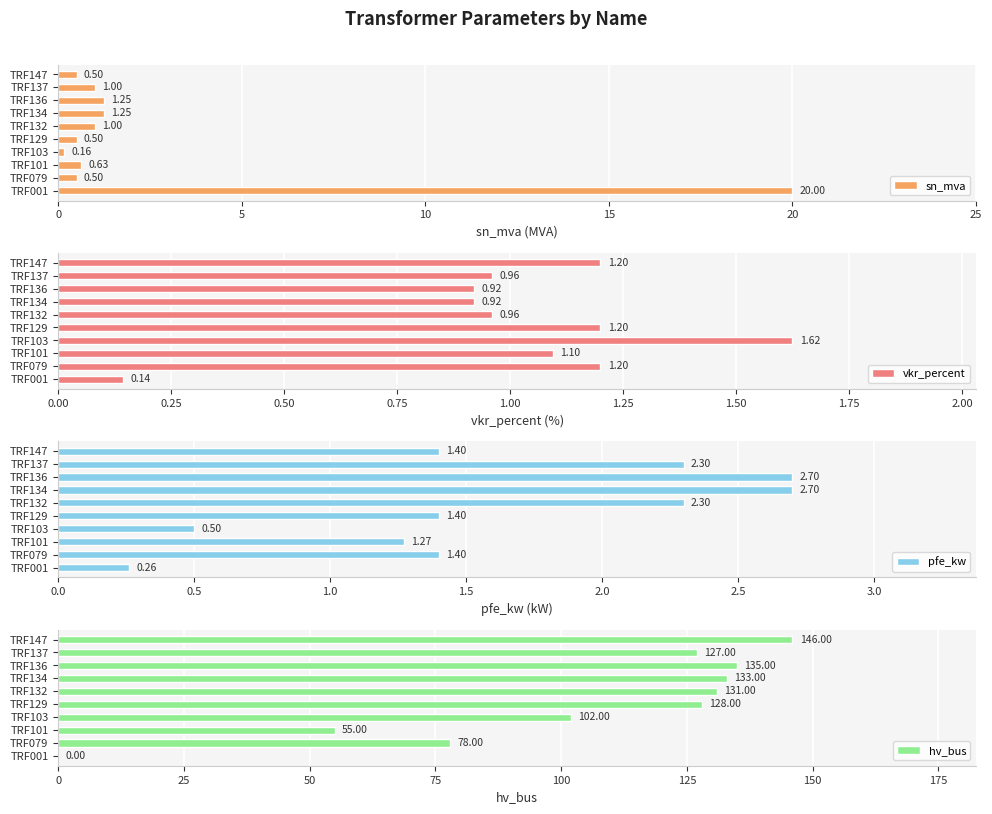

How many bars are there in total?

40